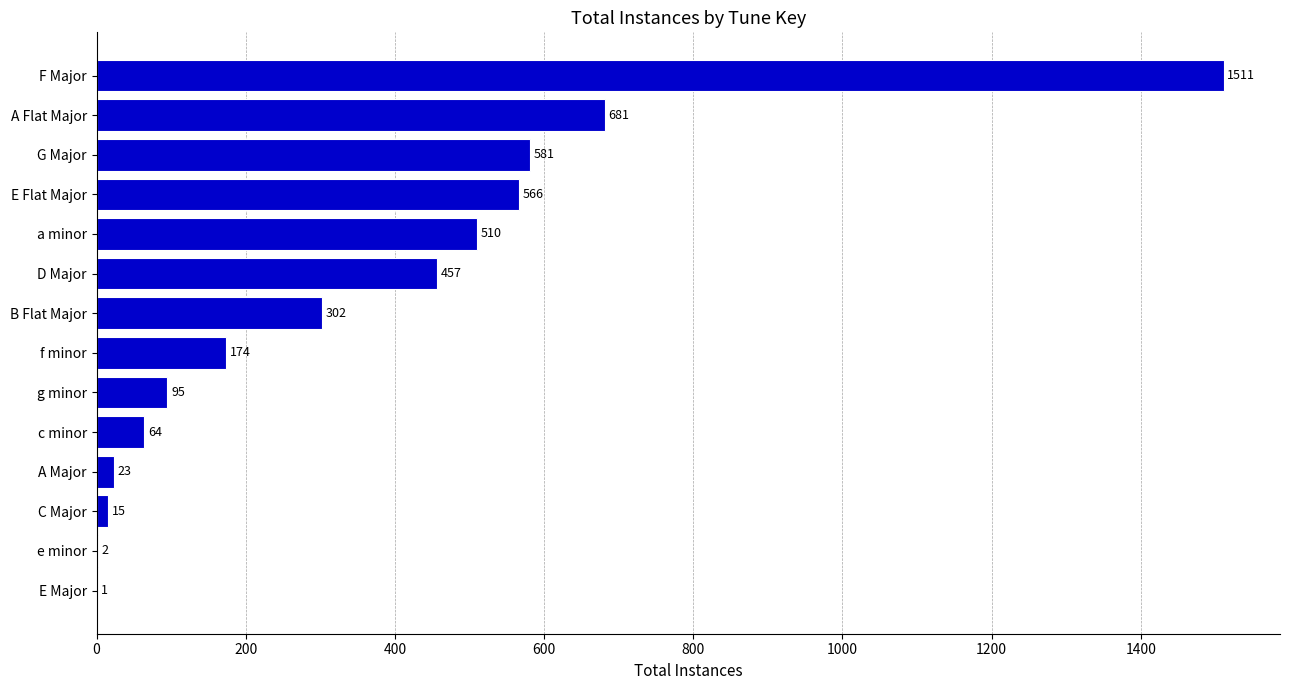

What is the sum of the values at f minor and c minor?

238